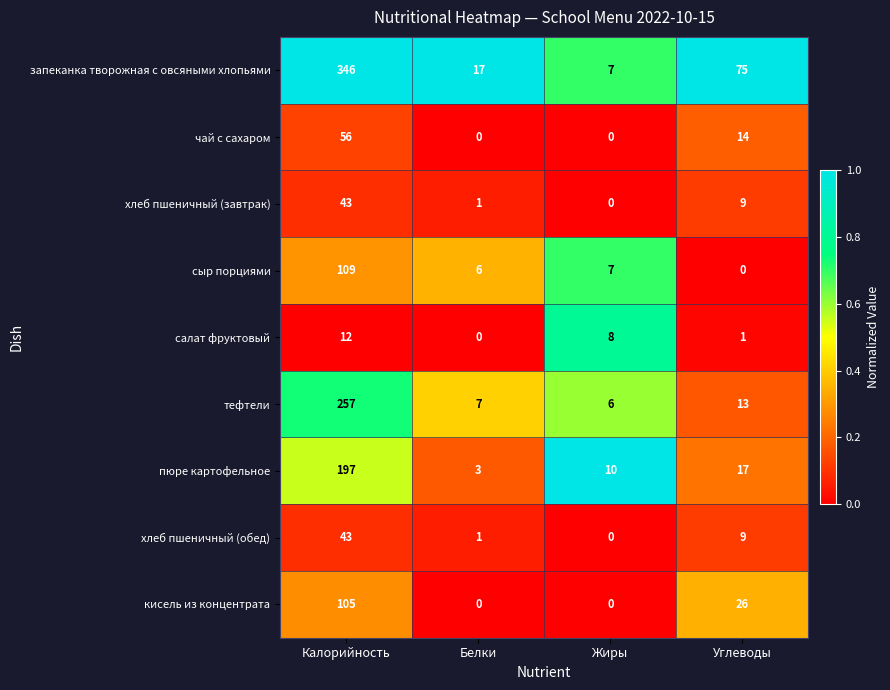

Which series has the largest range (max minus min)?

запеканка творожная с овсяными хлопьями